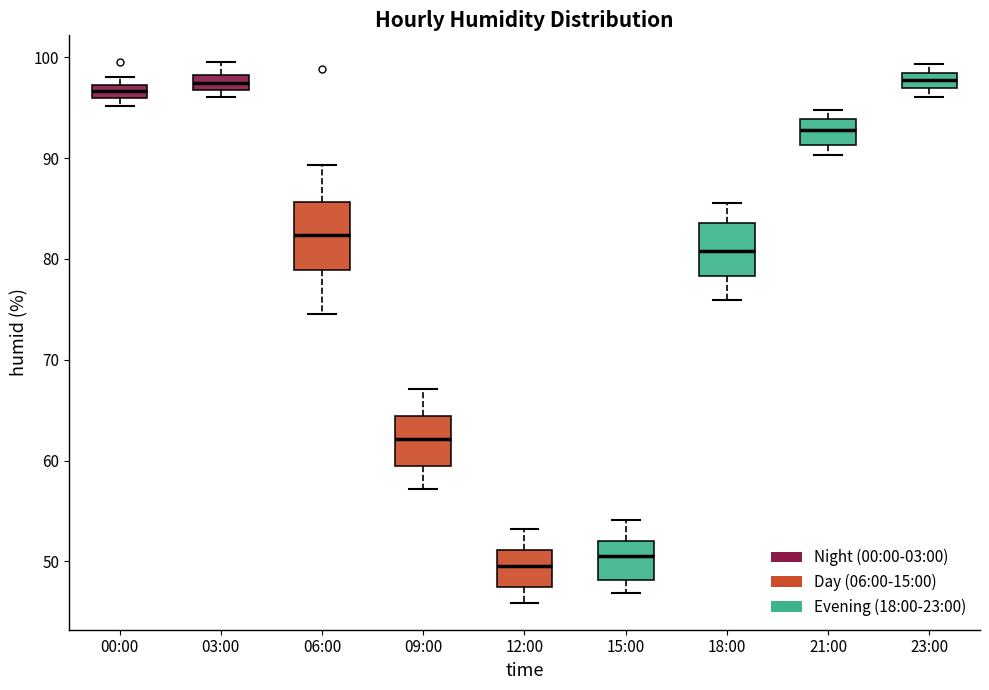

Which box is the tallest, from its lower edge to its upper edge?

06:00